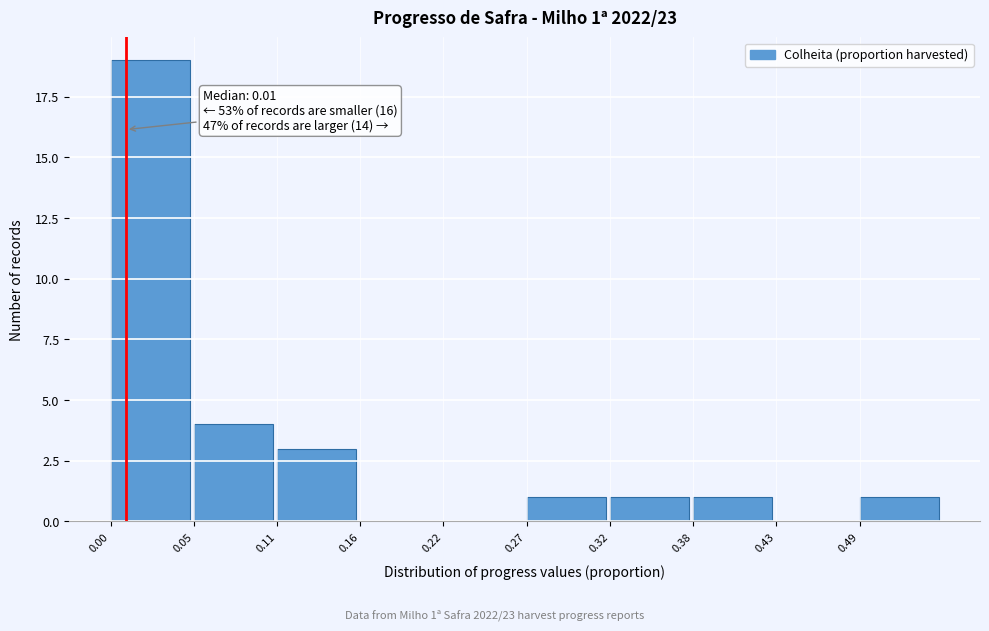

Over which range of the x-axis is the bar tallest?

0.000 to 0.054